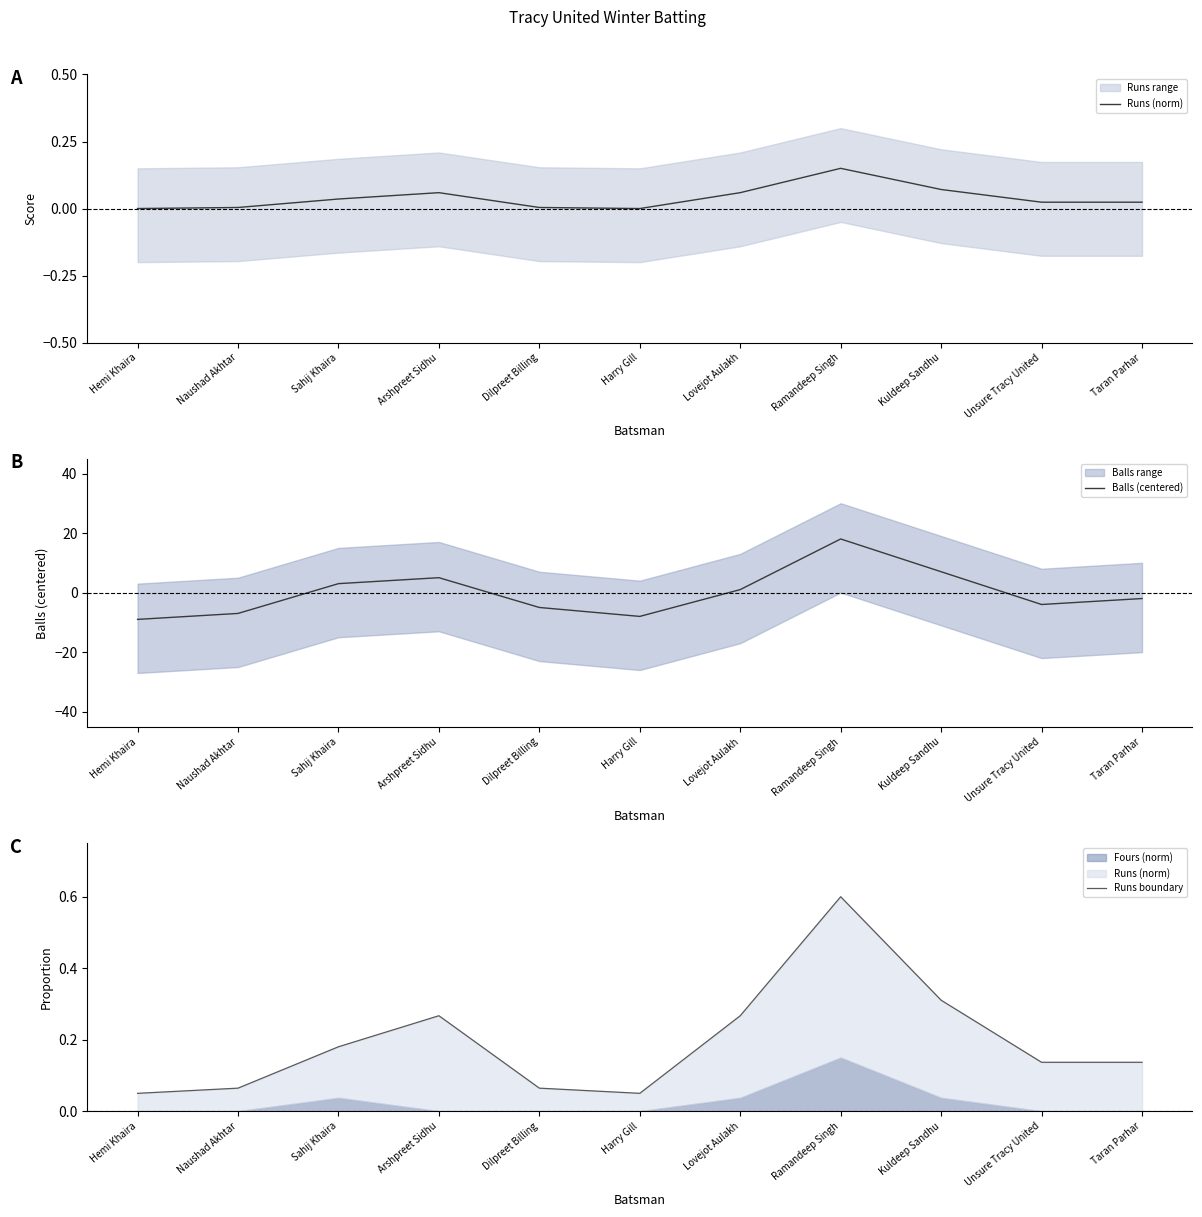

How many intersections are there between Balls (centered) and Runs boundary?

4